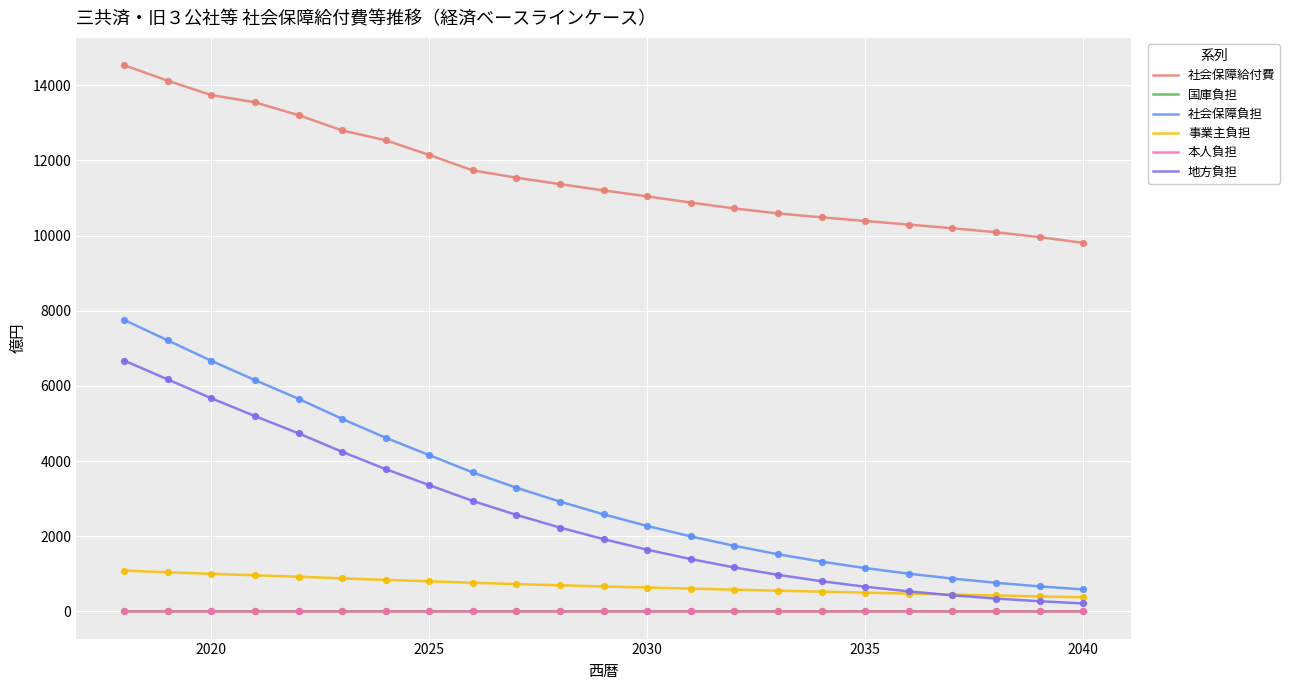

Which series has the largest range (max minus min)?

社会保障負担